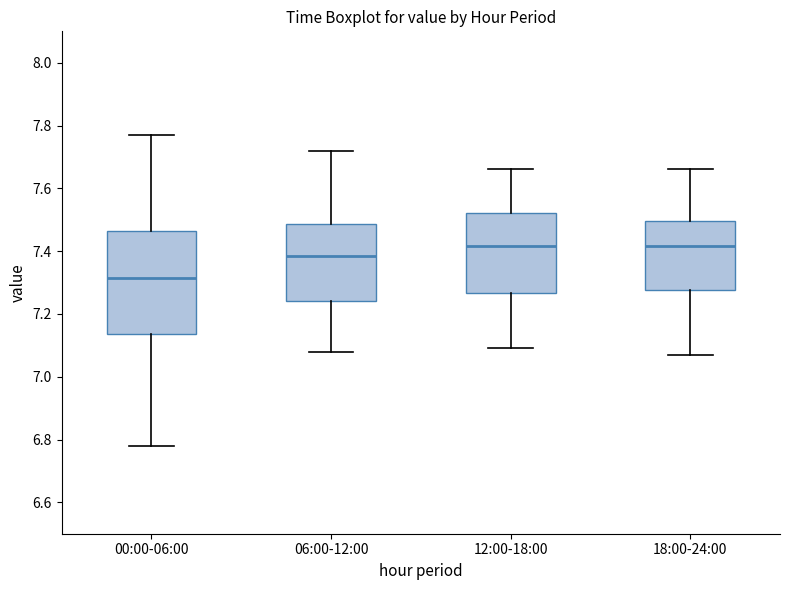

Comparing the boxes themselves (not the whiskers), which one is the tallest?

00:00-06:00